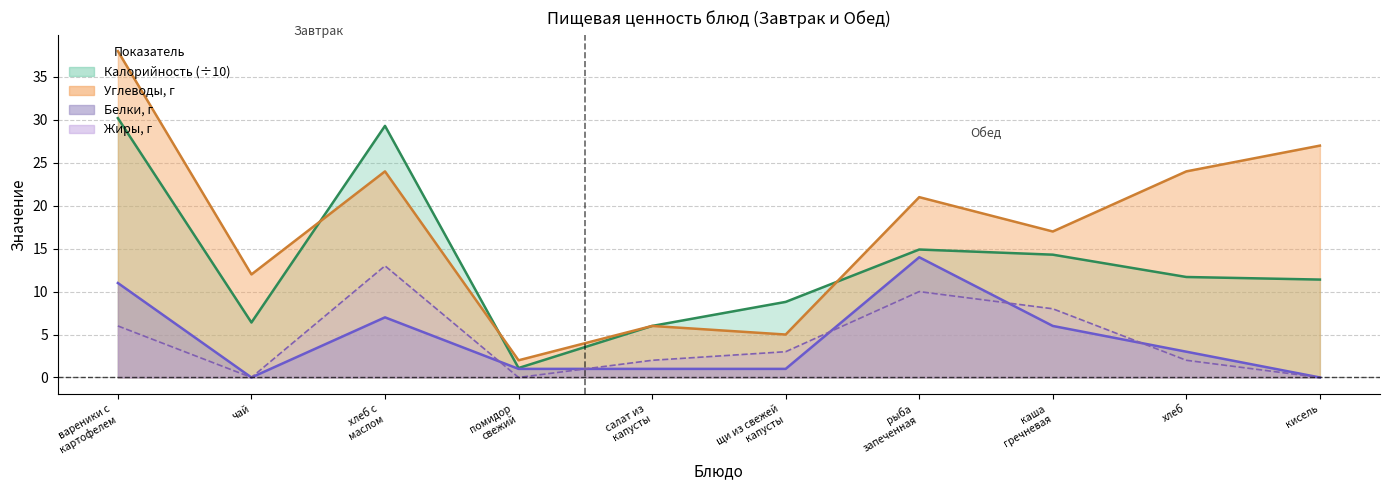

Reading left to right, list all the values displayed in this chart.

Калорийность (÷10): вареники с
картофелем=30.2	чай=6.4	хлеб с
маслом=29.3	помидор
свежий=1.1	салат из
капусты=6.0	щи из свежей
капусты=8.8	рыба
запеченная=14.9	каша
гречневая=14.3	хлеб=11.7	кисель=11.4
Углеводы, г: вареники с
картофелем=38.0	чай=12.0	хлеб с
маслом=24.0	помидор
свежий=2.0	салат из
капусты=6.0	щи из свежей
капусты=5.0	рыба
запеченная=21.0	каша
гречневая=17.0	хлеб=24.0	кисель=27.0
Белки, г: вареники с
картофелем=11.0	чай=0.0	хлеб с
маслом=7.0	помидор
свежий=1.0	салат из
капусты=1.0	щи из свежей
капусты=1.0	рыба
запеченная=14.0	каша
гречневая=6.0	хлеб=3.0	кисель=0.0
Жиры, г: вареники с
картофелем=6.0	чай=0.0	хлеб с
маслом=13.0	помидор
свежий=0.0	салат из
капусты=2.0	щи из свежей
капусты=3.0	рыба
запеченная=10.0	каша
гречневая=8.0	хлеб=2.0	кисель=0.0